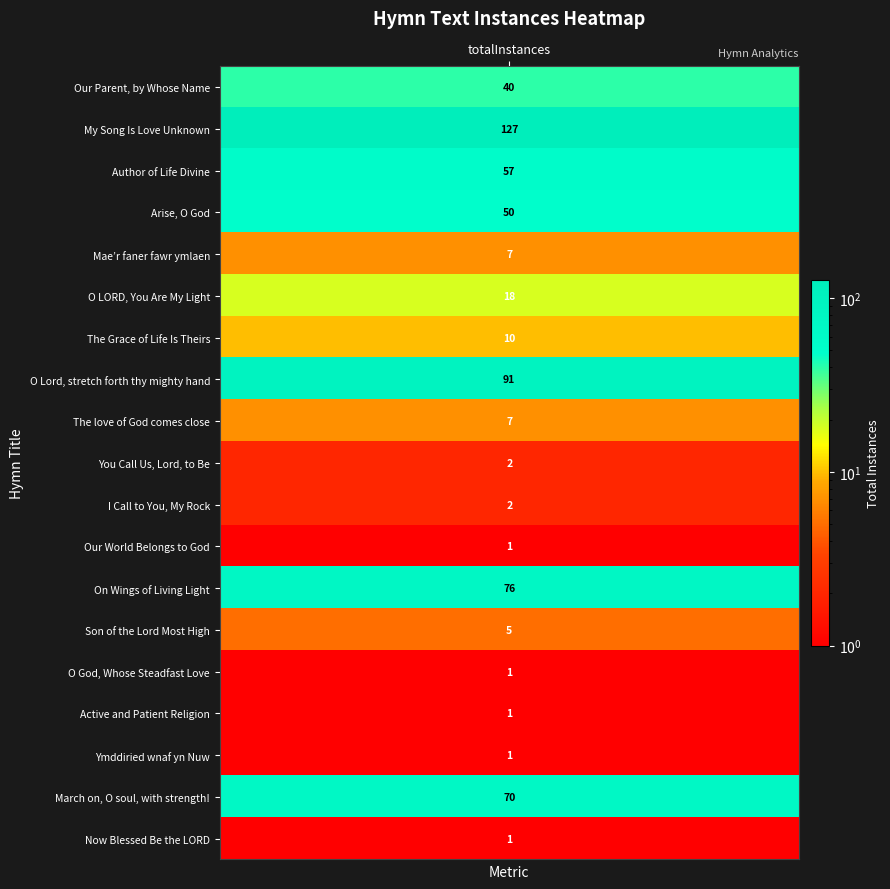

How many values exceed 7?

9